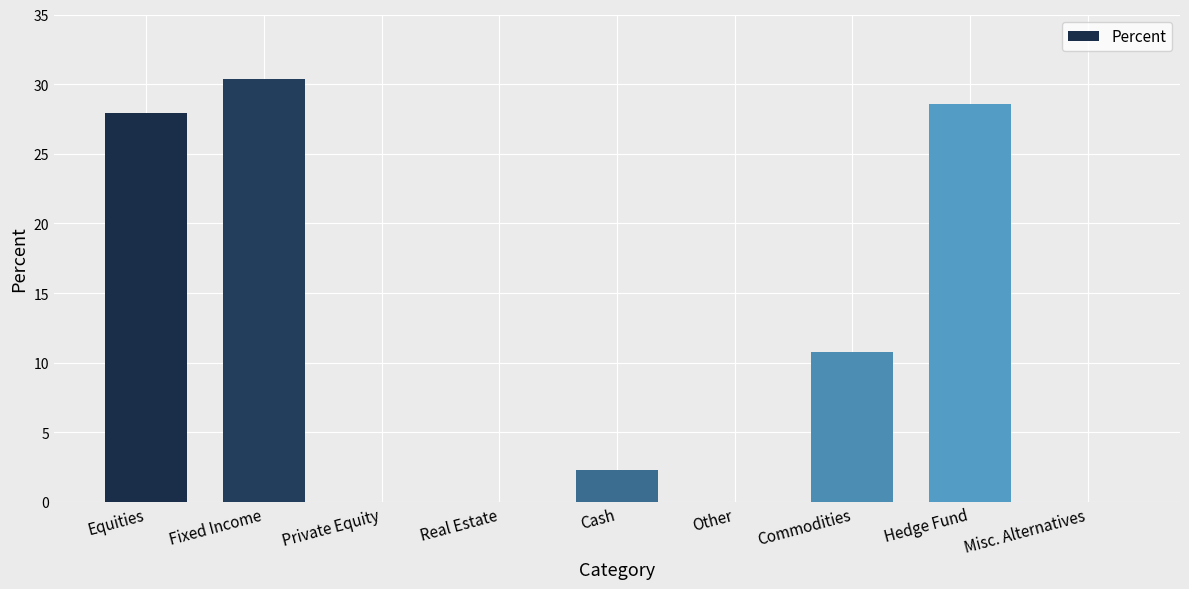

The chart shows a value of 3.4 at Cash. True or false?

False